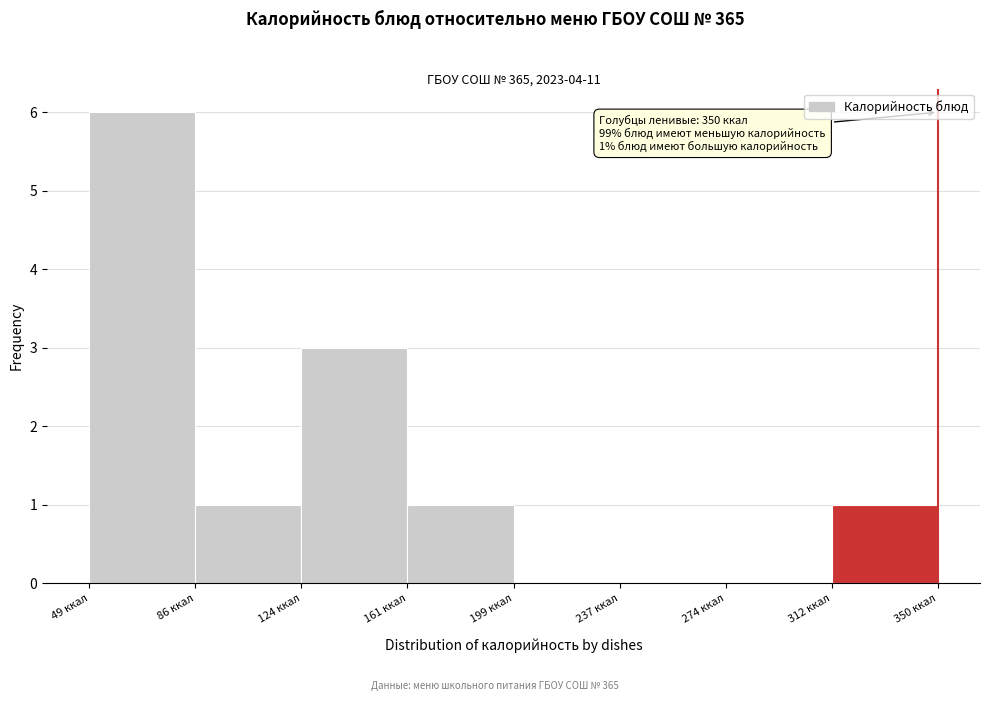

Over which range of the x-axis is the bar tallest?

50 to 85